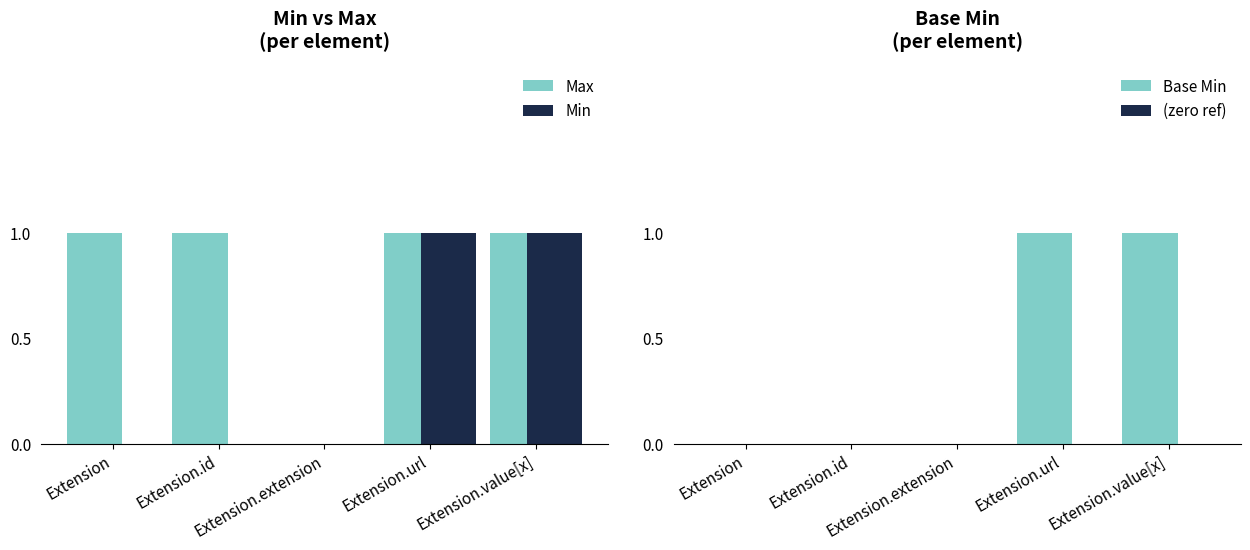

True or false: Max has a value of 1 at Extension.url.

True